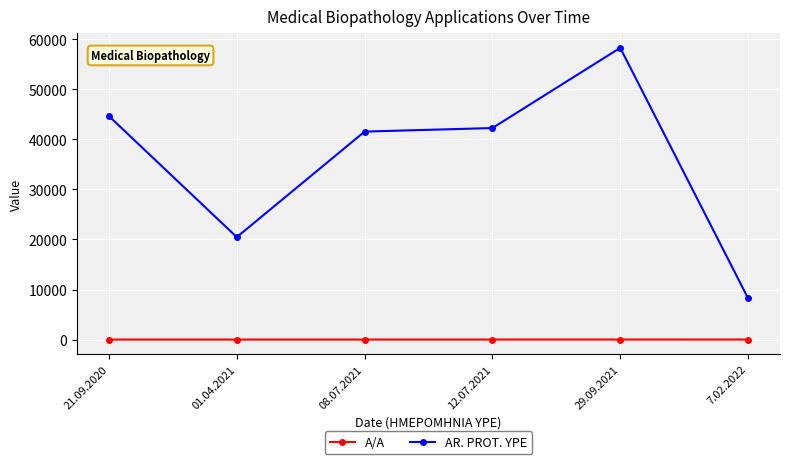

What is the difference between the highest and lowest values at 01.04.2021?

20467